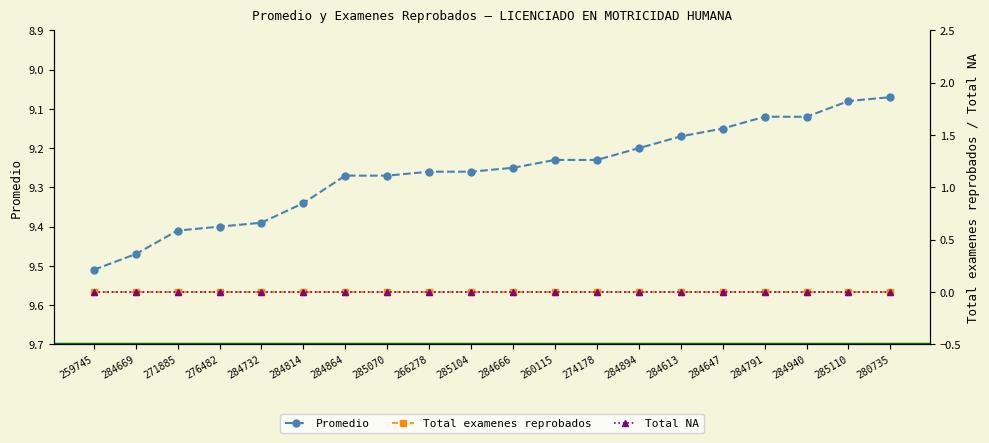

True or false: Promedio and Total examenes reprobados cross at least once.

False